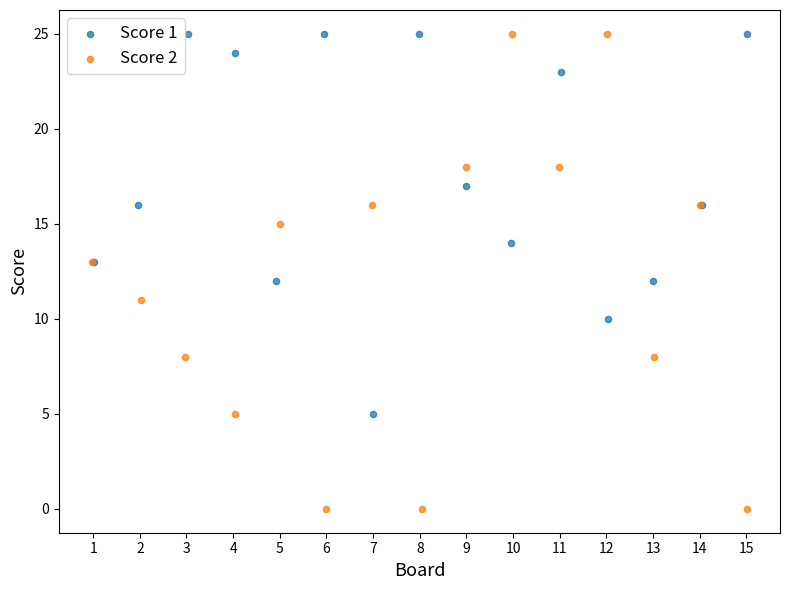

What are all the series names shown in the legend?

Score 1, Score 2